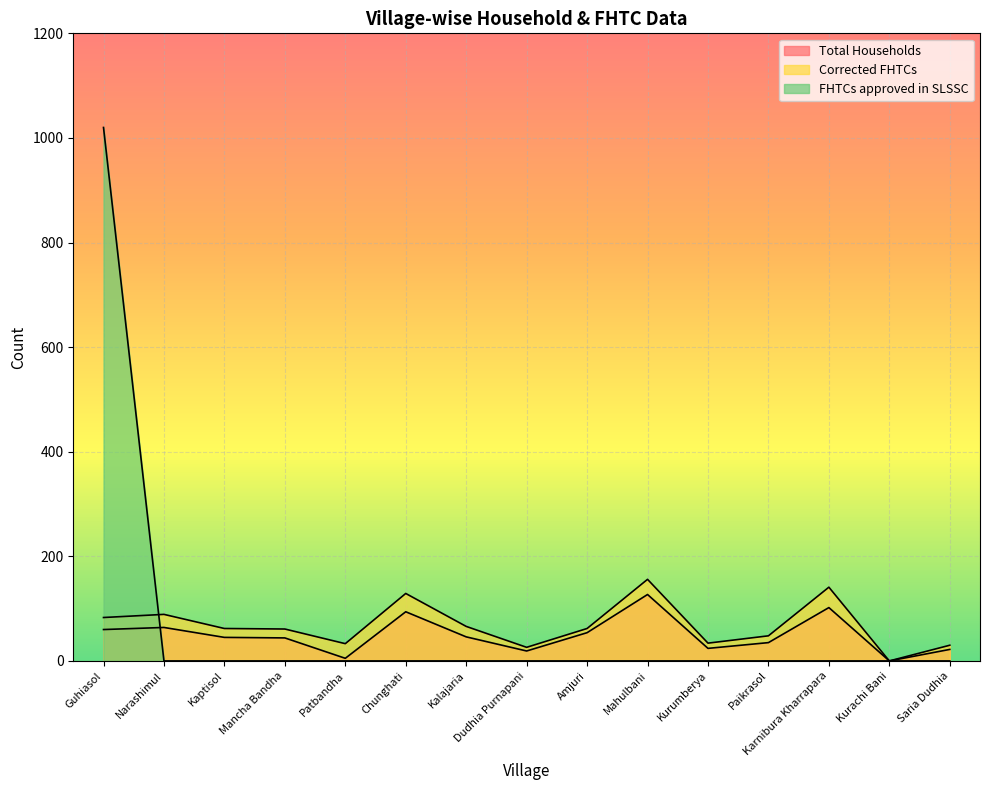

What is the total value across all series at Patbandha?

38